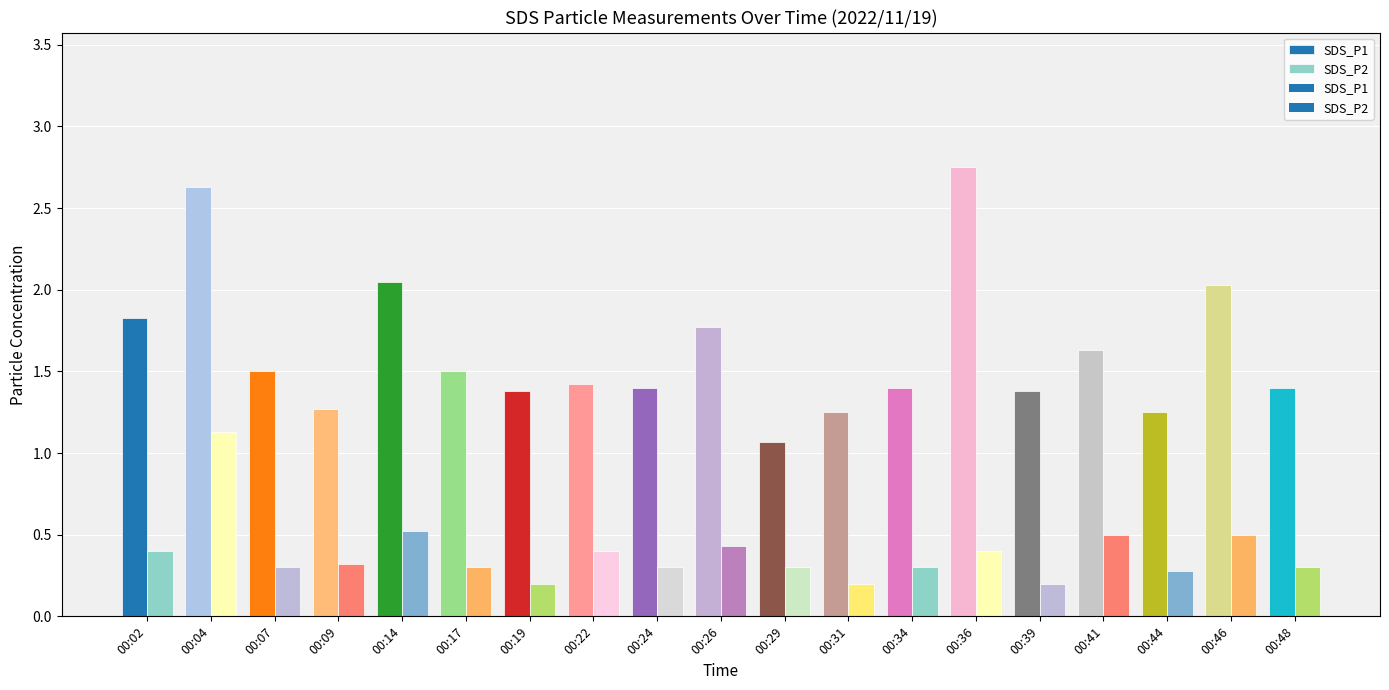

List the labels in order of SDS_P2 value, smallest first.

00:19, 00:31, 00:39, 00:44, 00:07, 00:17, 00:24, 00:29, 00:34, 00:48, 00:09, 00:02, 00:22, 00:36, 00:26, 00:41, 00:46, 00:14, 00:04